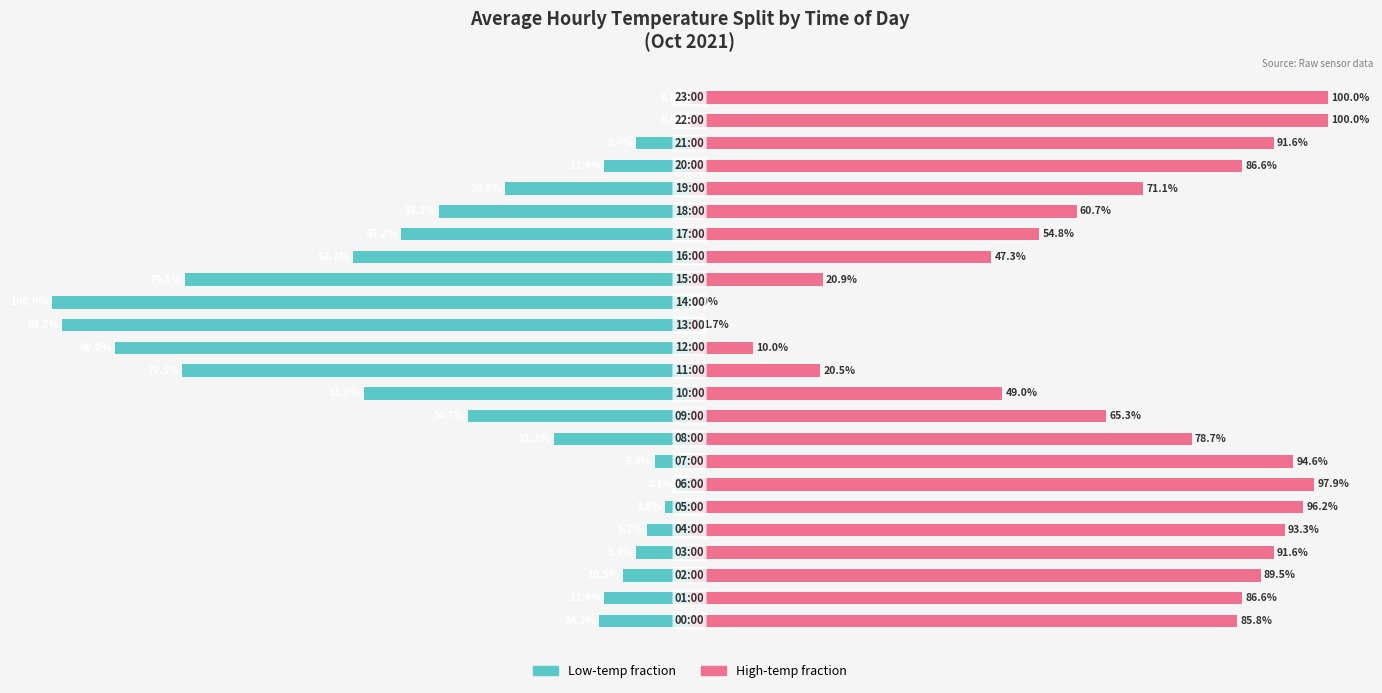

True or false: Low-temp fraction has a value of -52.7 at 16.

True